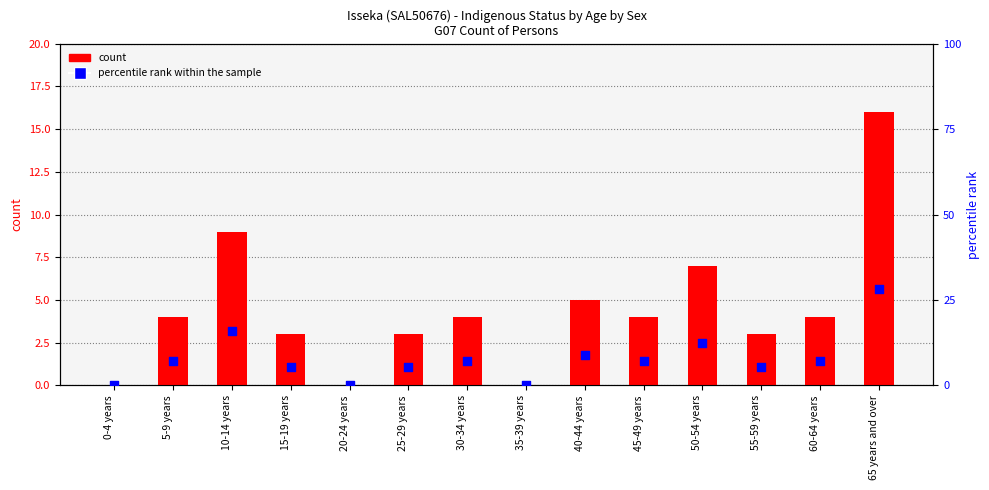

At which category is the sum across all series the highest?

65 years and over